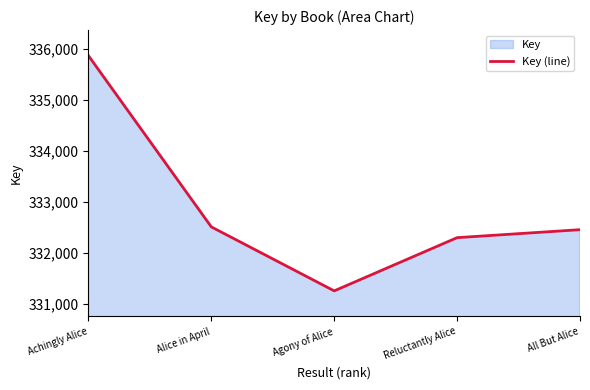

Reading left to right, extract all data points from this chart.

335861	332508	331255	332297	332453